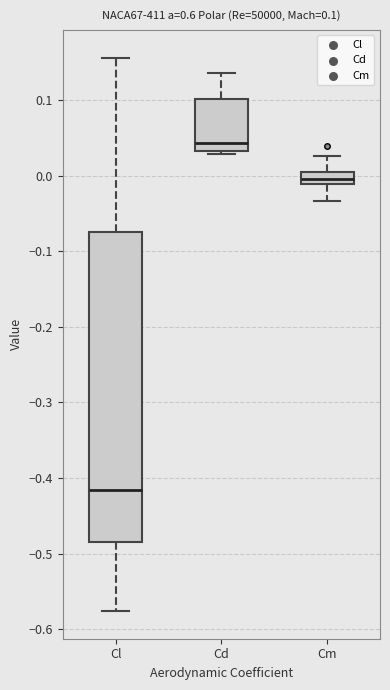

Which box is the tallest, from its lower edge to its upper edge?

Cl